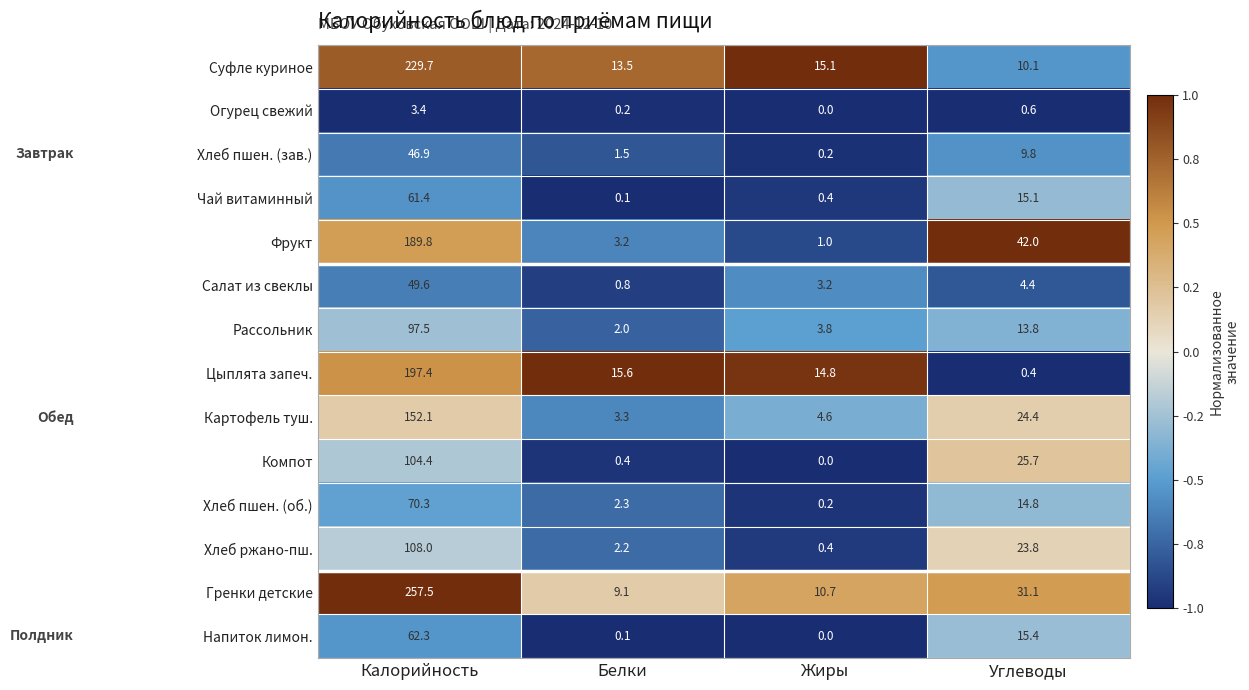

Rank the categories by Суфле куриное value from lowest to highest.

Углеводы, Белки, Жиры, Калорийность